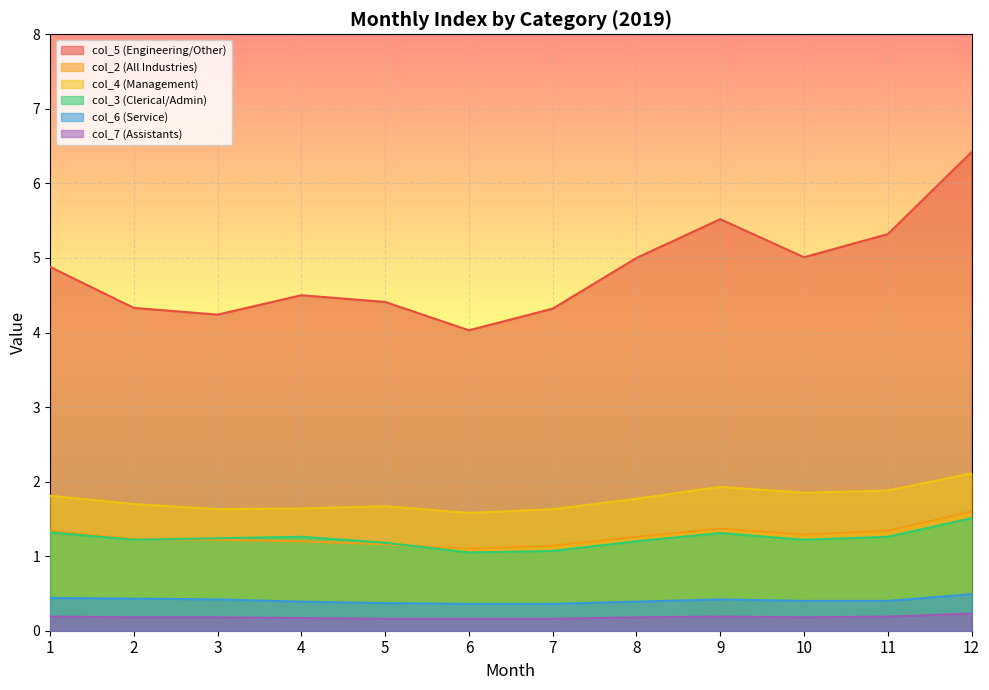

What is the total value across all series at 8?

9.8